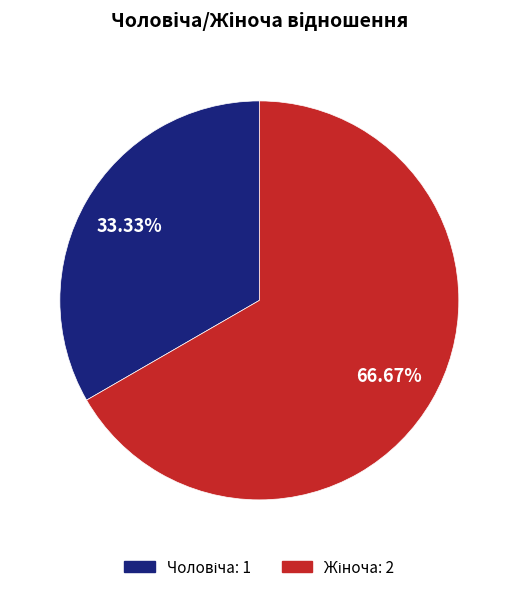

How many segments does this pie chart have?

2